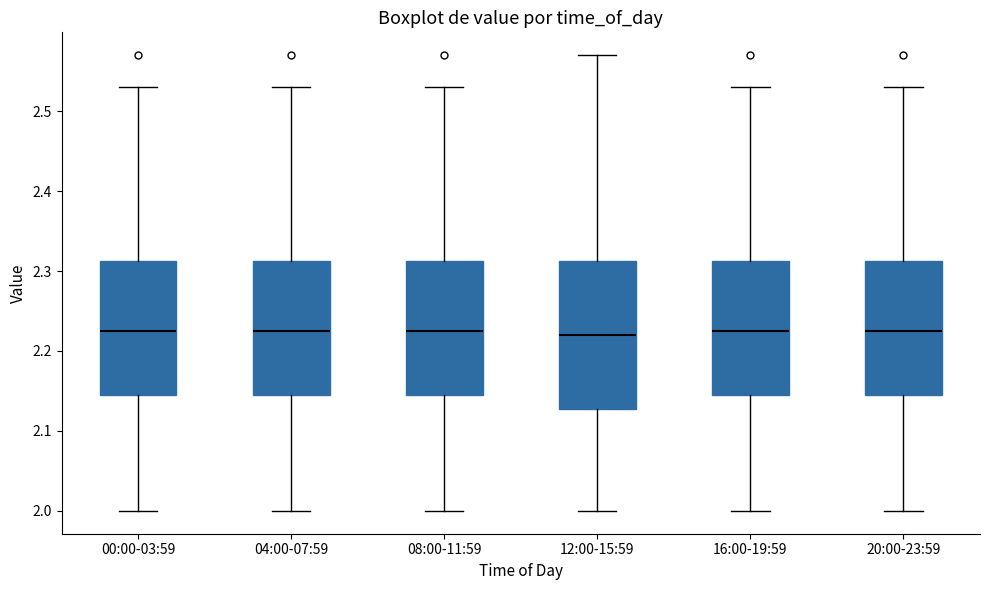

Reading left to right, read every box against the y-axis: the position of its median line, the range the box covers, and the ends of its whiskers. The values are not printed on the chart, so give them approximately, as read against the axis.

00:00-03:59: median 2.23, box 2.15 to 2.31, whiskers 2.00 to 2.53
04:00-07:59: median 2.23, box 2.15 to 2.31, whiskers 2.00 to 2.53
08:00-11:59: median 2.23, box 2.15 to 2.31, whiskers 2.00 to 2.53
12:00-15:59: median 2.22, box 2.13 to 2.31, whiskers 2.00 to 2.57
16:00-19:59: median 2.23, box 2.15 to 2.31, whiskers 2.00 to 2.53
20:00-23:59: median 2.23, box 2.15 to 2.31, whiskers 2.00 to 2.53